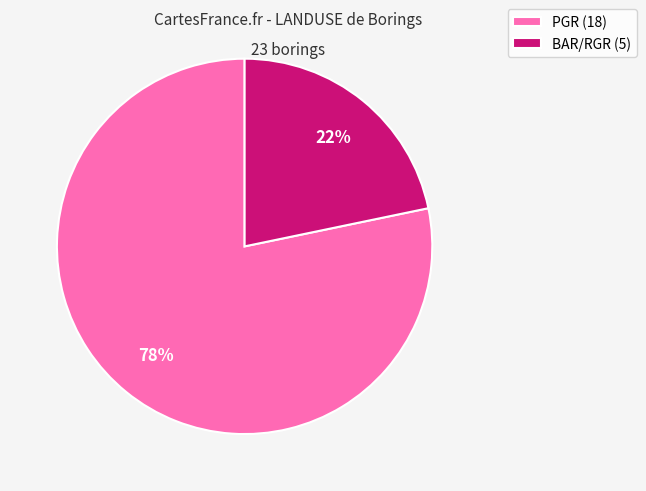

How many slices are in this pie chart?

2